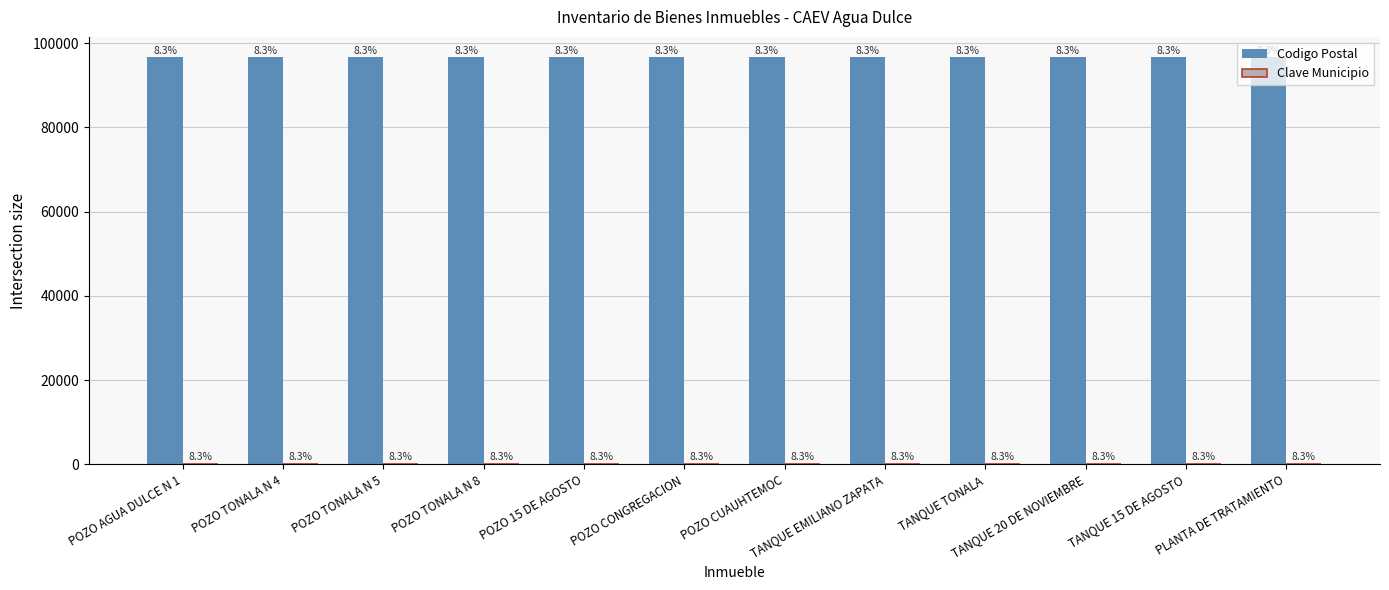

Is the value of Clave Municipio at POZO 15 DE AGOSTO greater than the value of Codigo Postal at TANQUE EMILIANO ZAPATA?

No